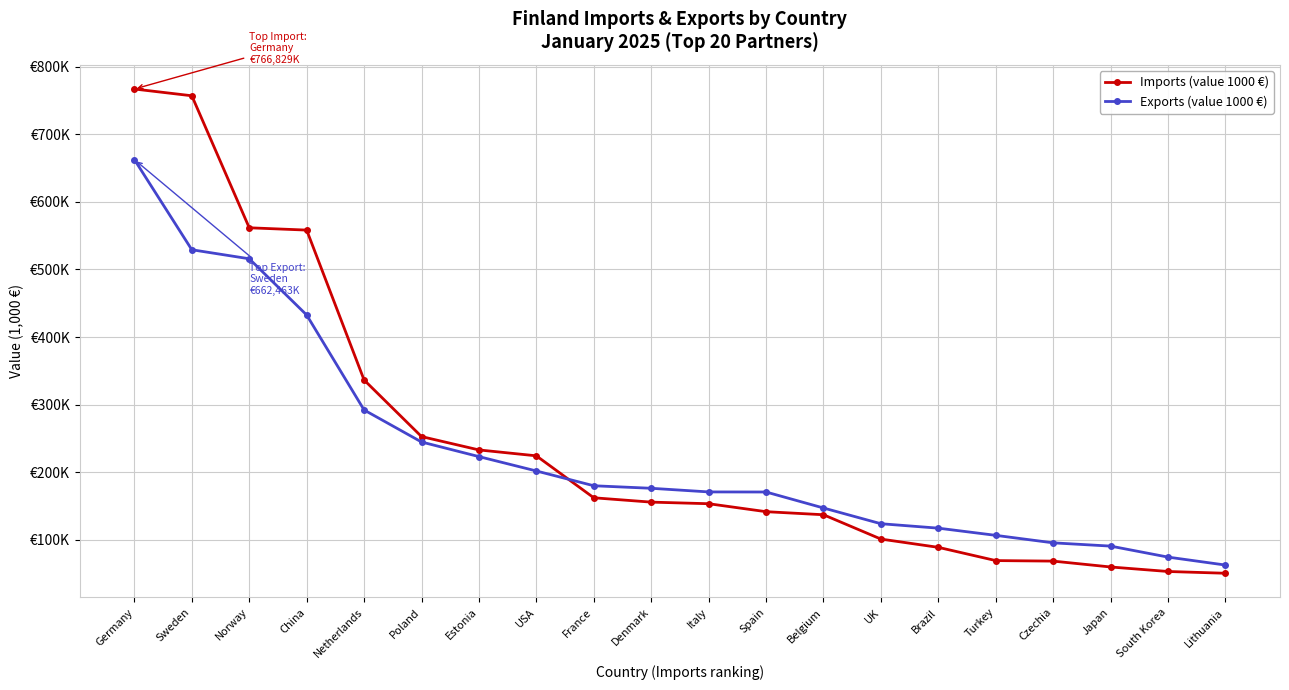

What are all the series names shown in the legend?

Imports (value 1000 €), Exports (value 1000 €)